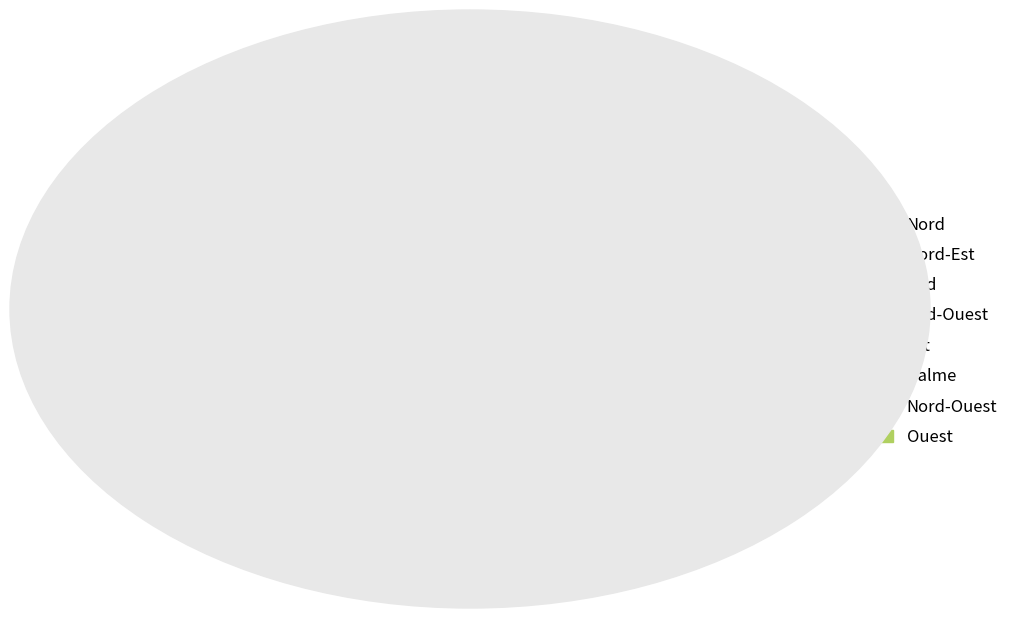

Which slice is the smallest?

Sud